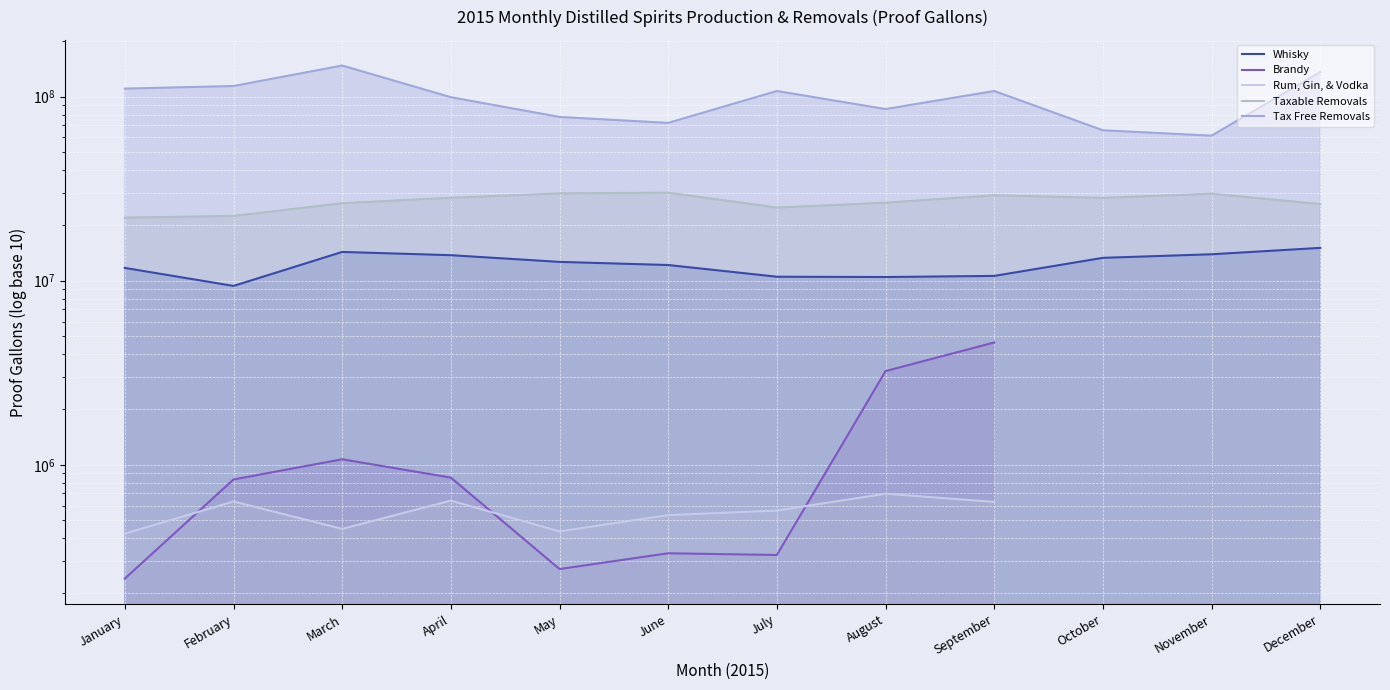

Which has a higher value, July or August?

July